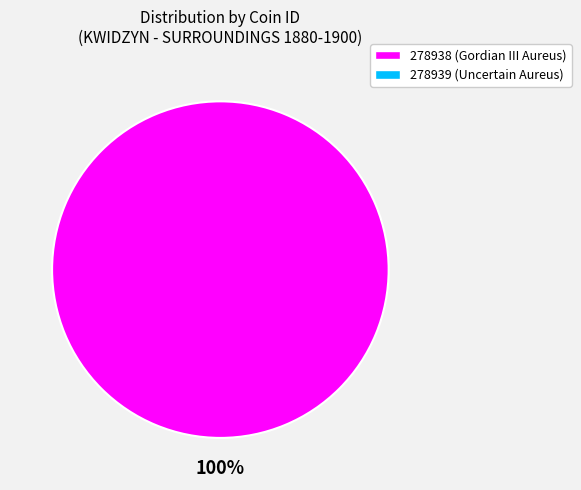

Does any single category account for the majority?

Yes